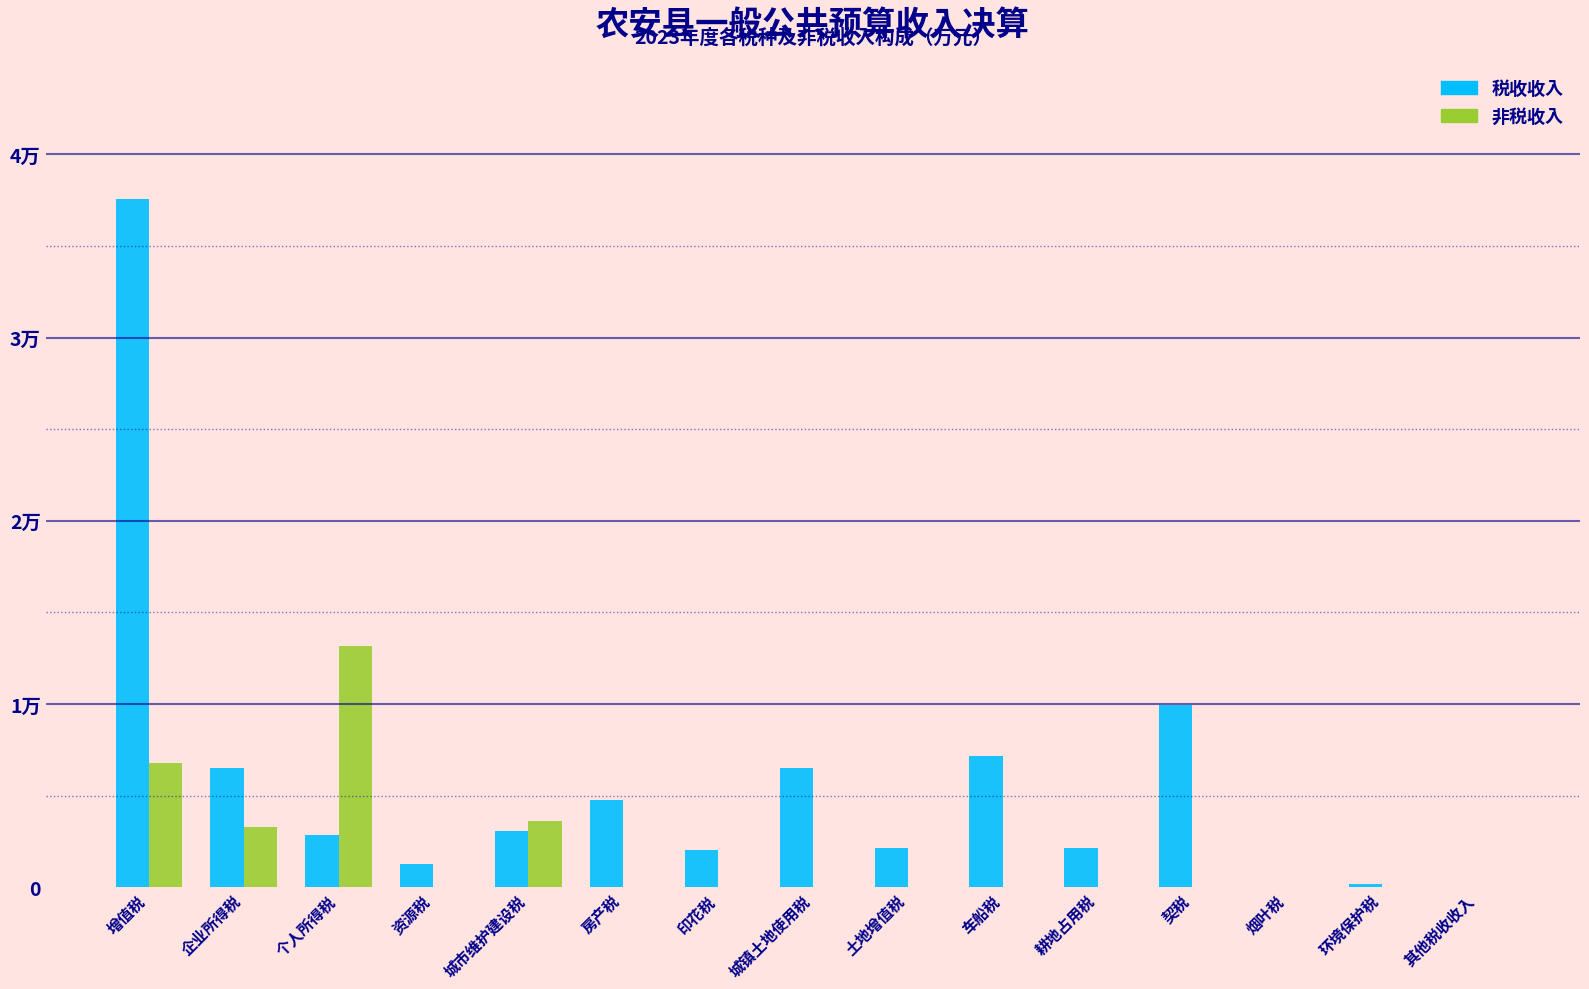

Are the bars grouped side by side (vs. stacked)?

Yes